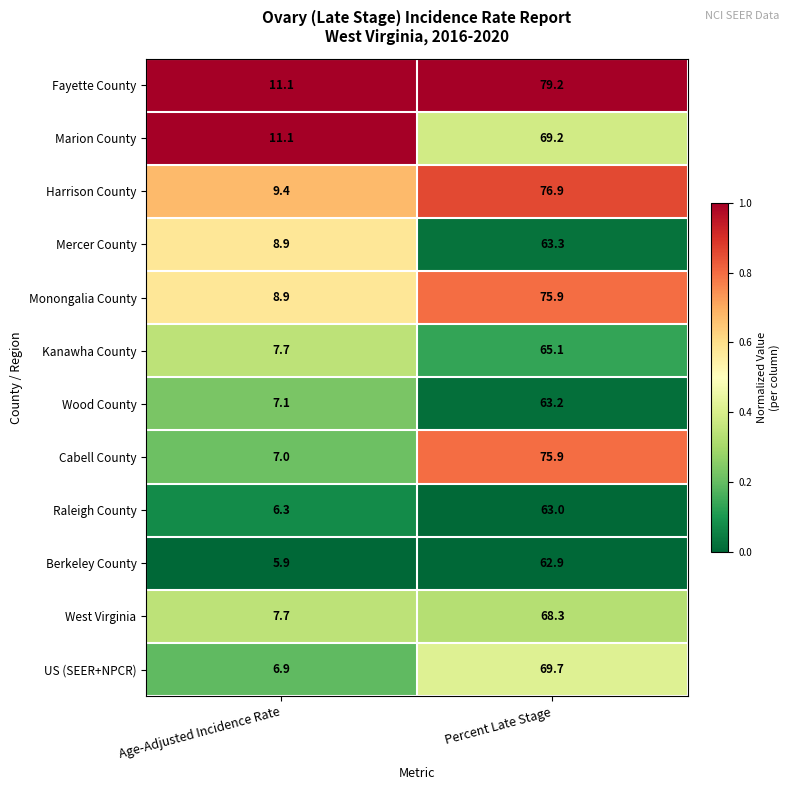

Where is Raleigh County nearest to the value 34?

Age-Adjusted Incidence Rate